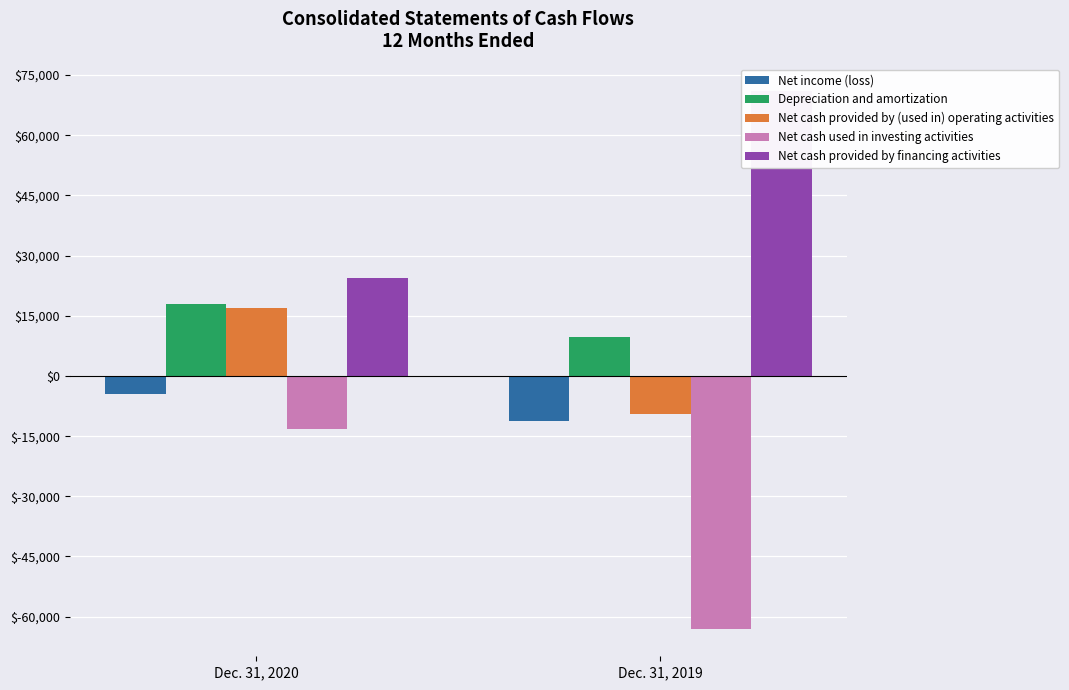

Reading right to left, what are all the values shown in this chart?

Net income (loss): -11230	-4474
Depreciation and amortization: 9745	17954
Net cash provided by (used in) operating activities: -9555	17011
Net cash used in investing activities: -63160	-13161
Net cash provided by financing activities: 71134	24539